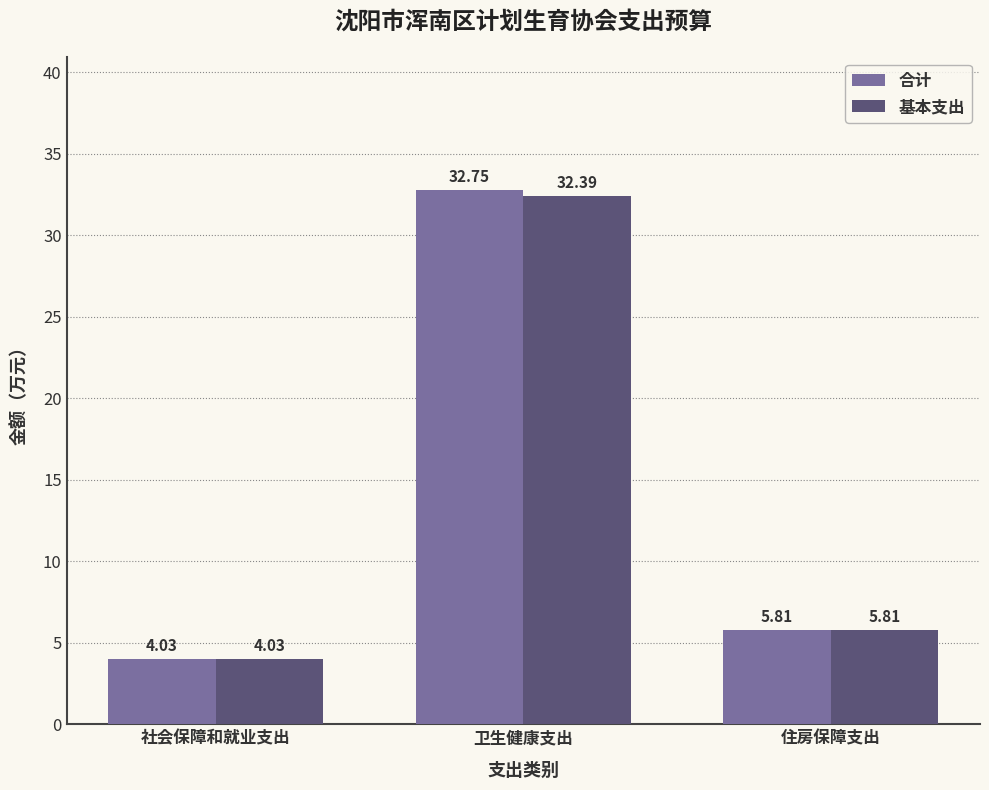

How many data points in 合计 are above 5?

2